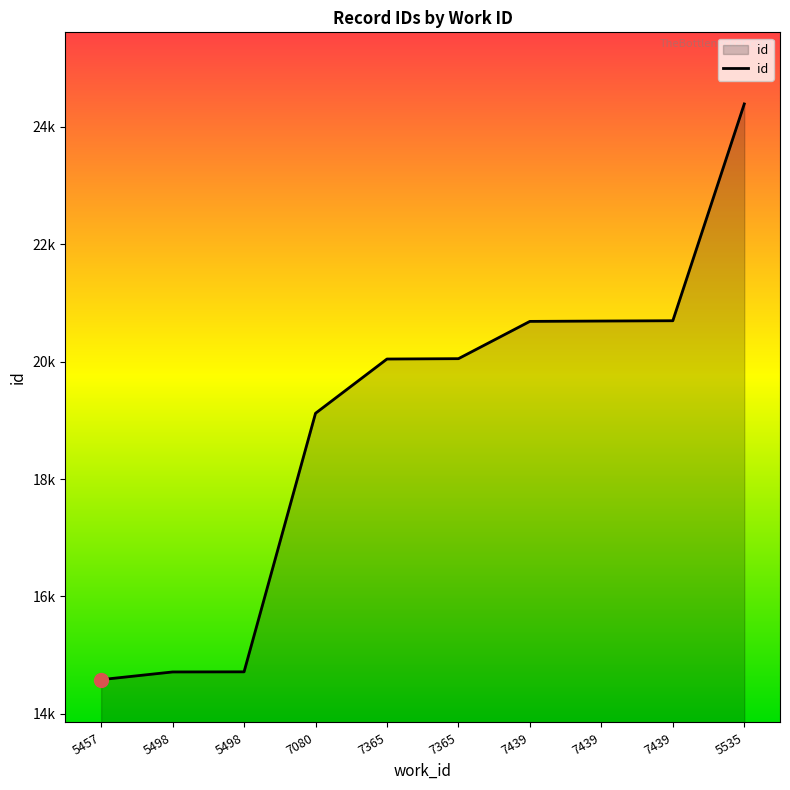

What is the label of the 10th point from the left?

5535